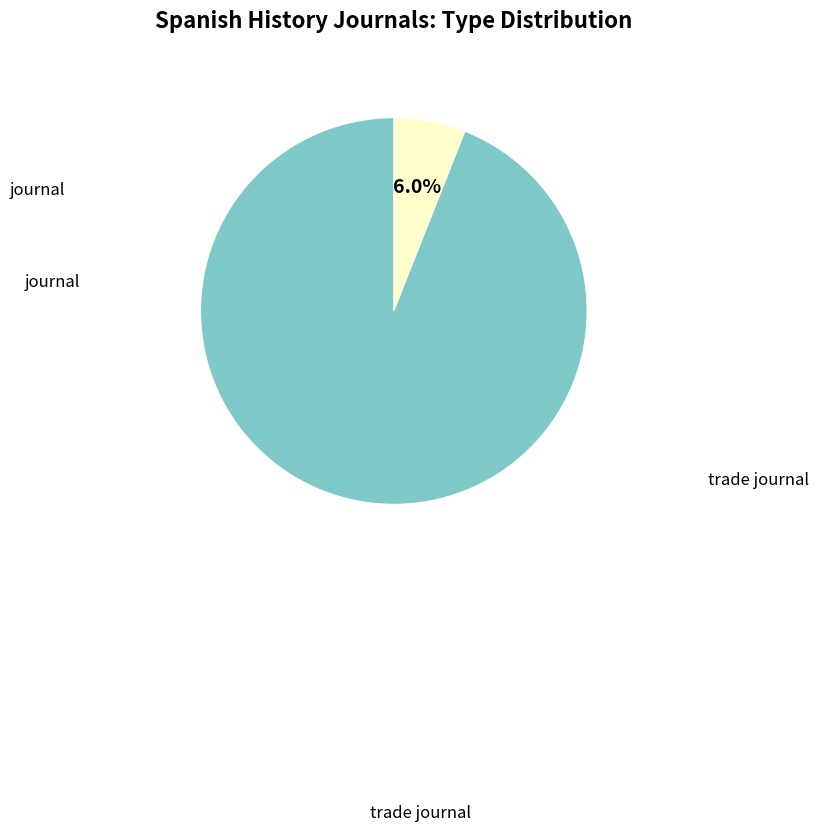

Combined, what portion of the pie is journal and trade journal?

100.0%